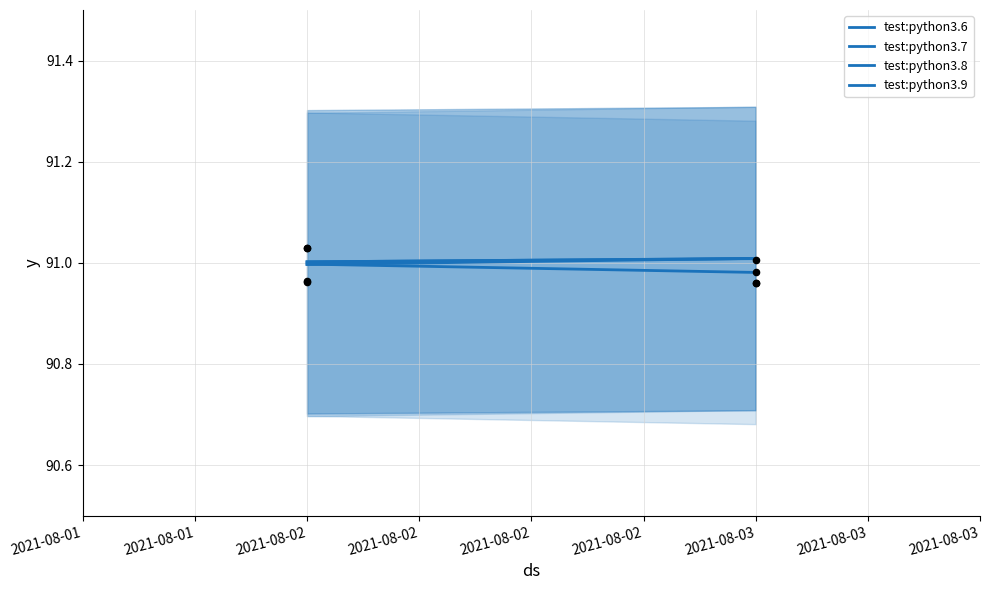

At how many categories does at least one series exceed 90?

2